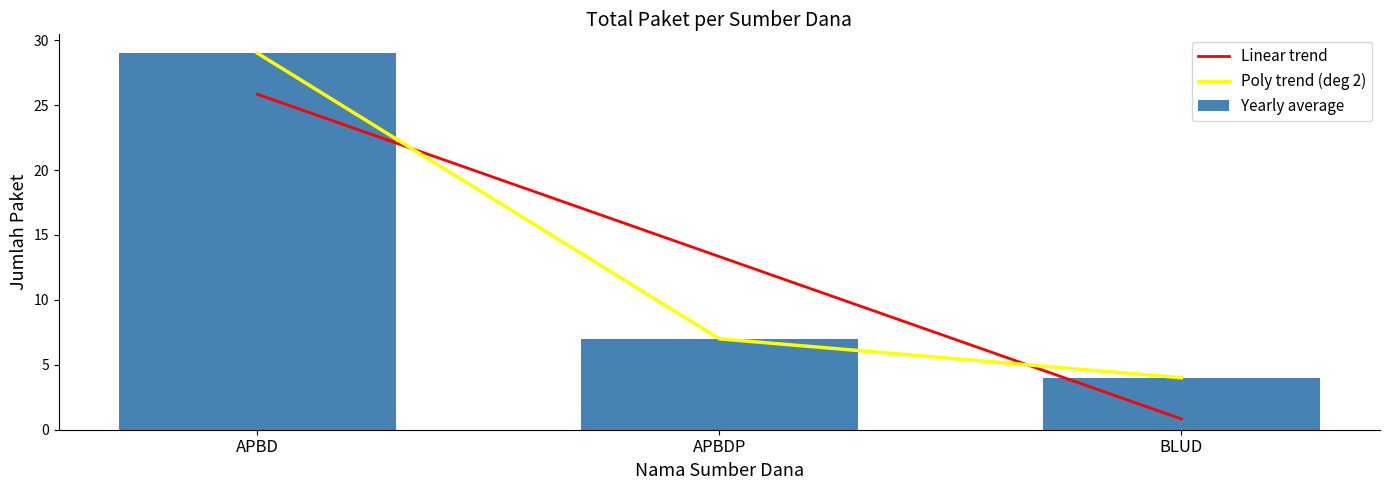

Which category has the highest value in the Linear trend series?

APBD